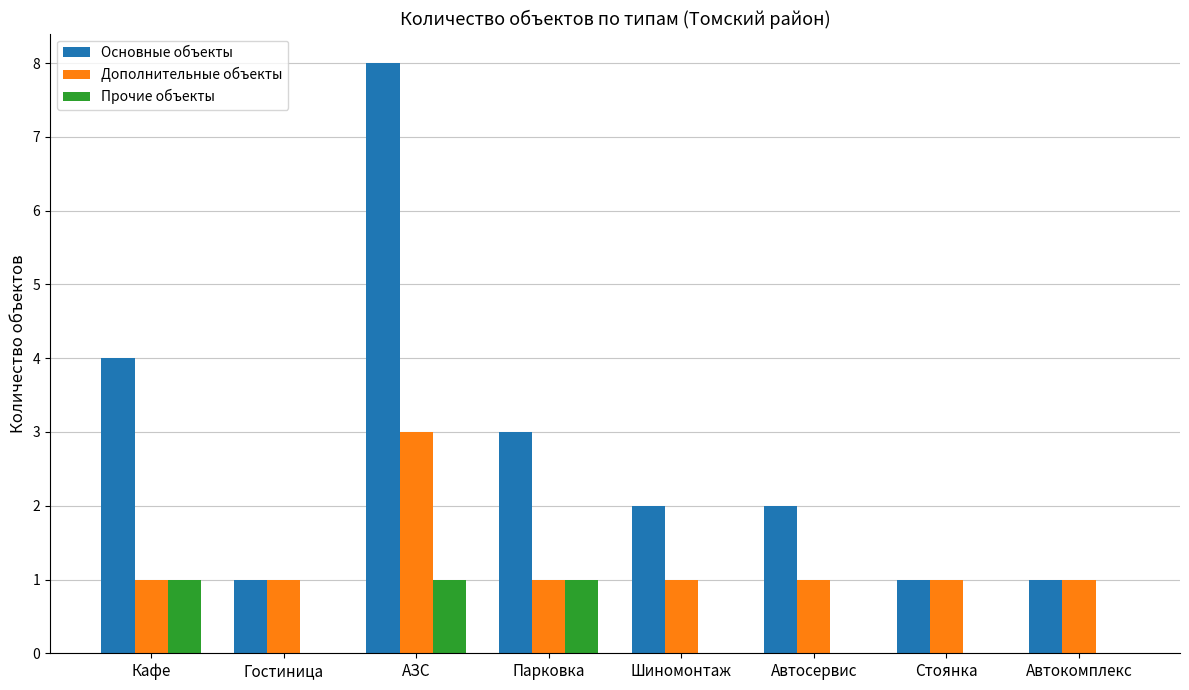

What is the difference between the Дополнительные объекты values at АЗС and Автосервис?

2